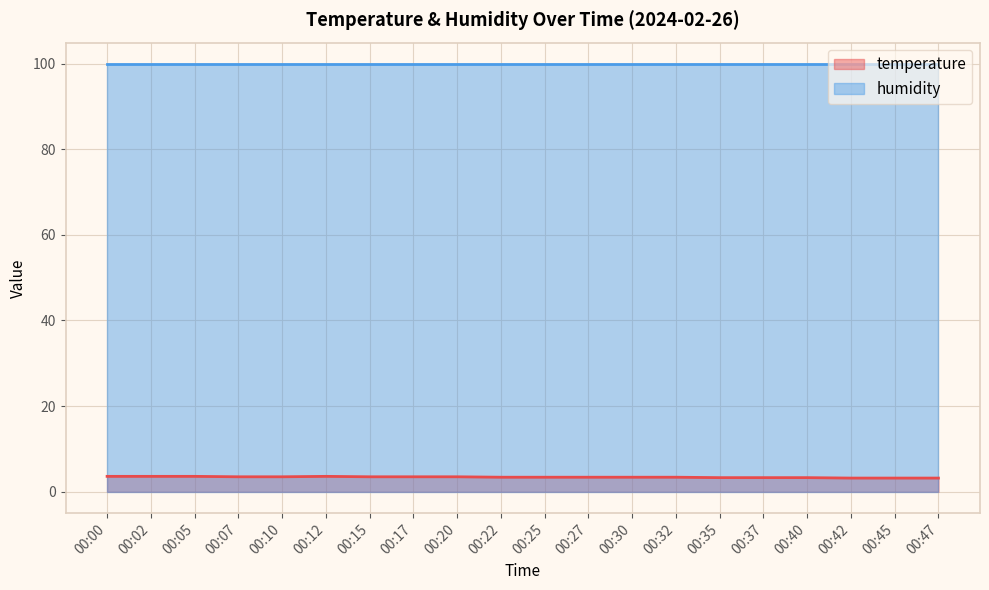

What is the difference between the maximum and minimum values?

0.4